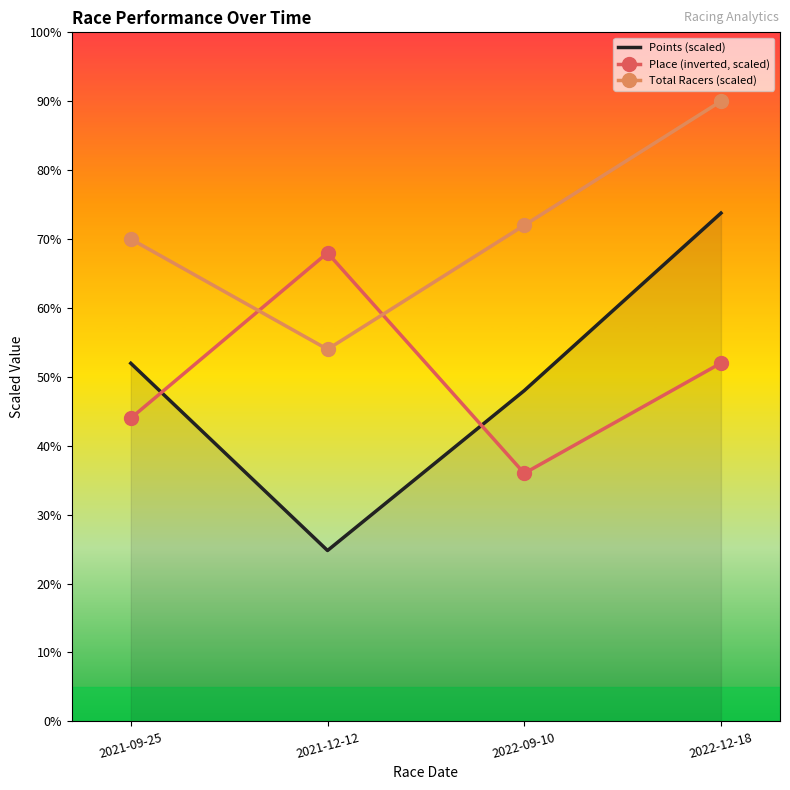

What position from the left is 2022-09-10?

3